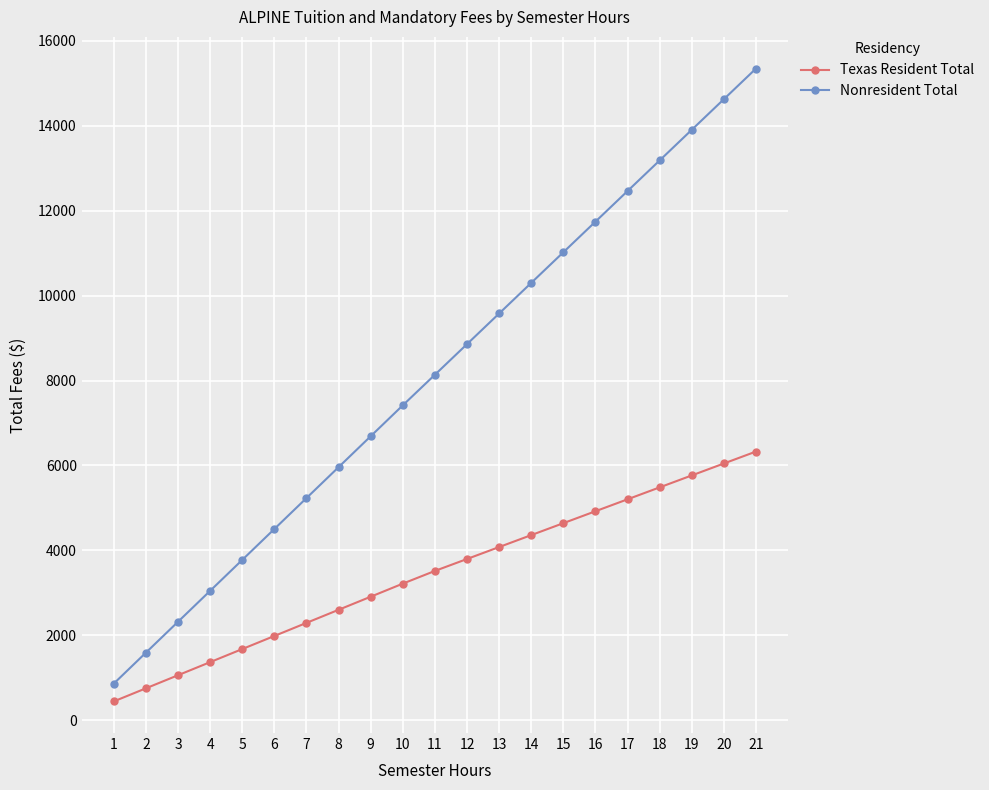

What is the highest value of the Nonresident Total series?

15348.0